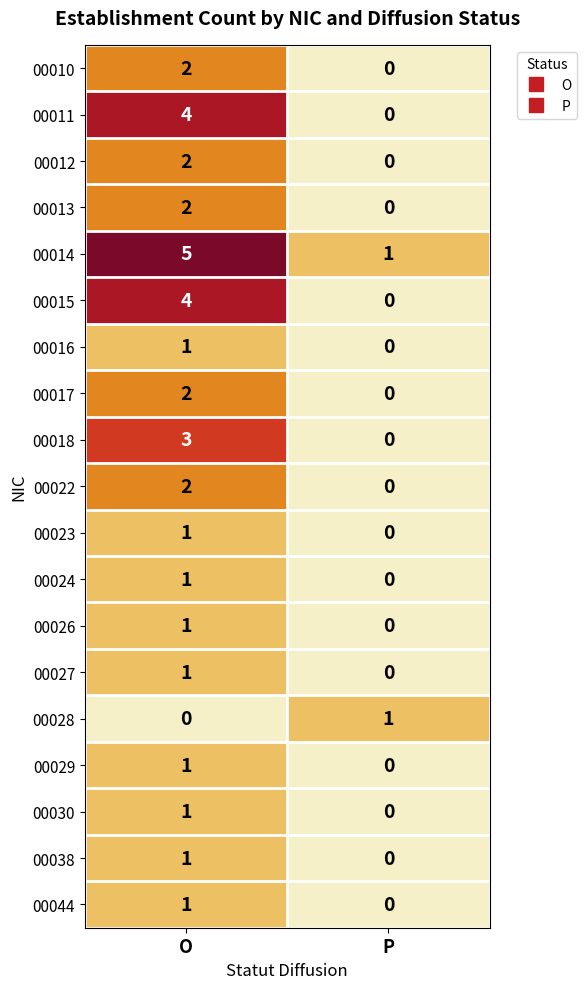

What is the total value across all series at O?

35